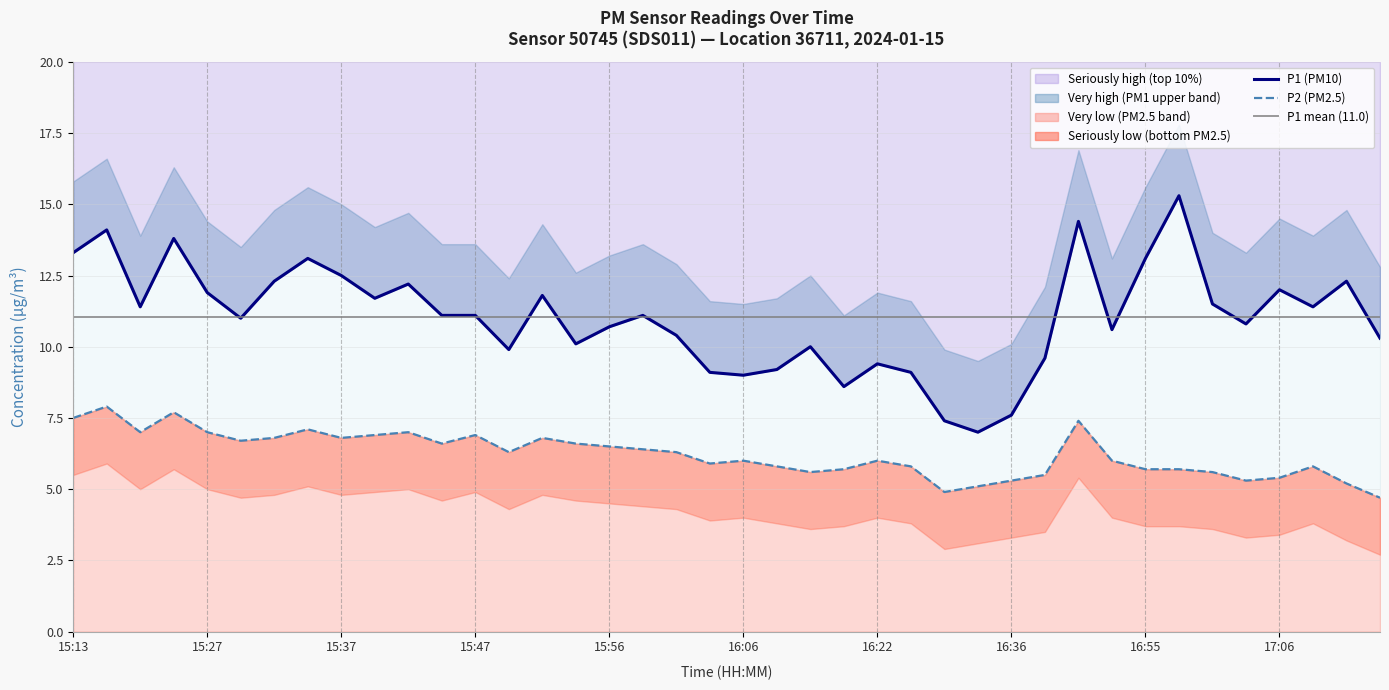

How many categories are shown in the chart?

40